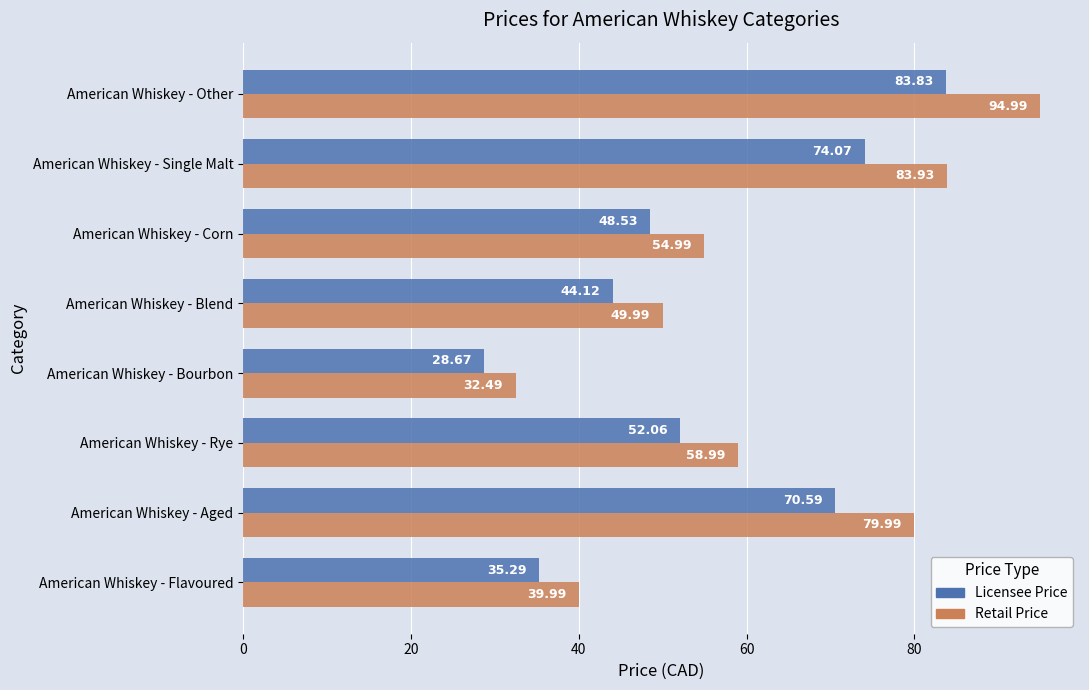

Rank the categories by Retail Price value from highest to lowest.

American Whiskey - Other, American Whiskey - Single Malt, American Whiskey - Aged, American Whiskey - Rye, American Whiskey - Corn, American Whiskey - Blend, American Whiskey - Flavoured, American Whiskey - Bourbon